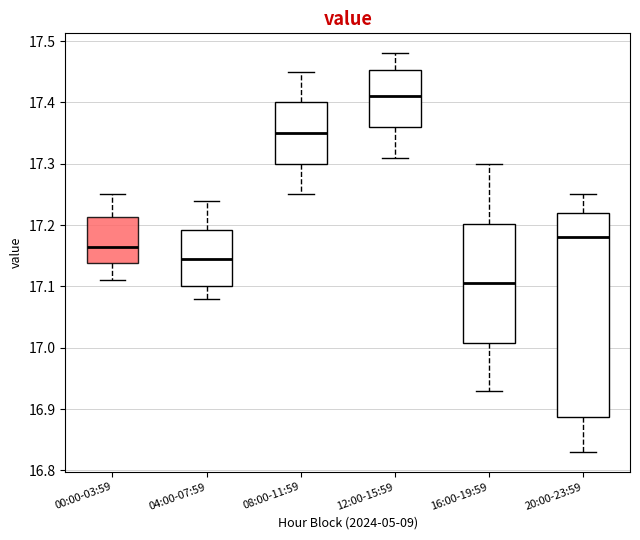

Reading left to right, transcribe this box plot: for each box, give where its median line is, the range the box spans, and where its two whiskers end, as read against the y-axis. The values are not printed on the chart, so give them approximately, as read against the axis.

00:00-03:59: median 17.17, box 17.14 to 17.21, whiskers 17.11 to 17.25
04:00-07:59: median 17.15, box 17.10 to 17.19, whiskers 17.08 to 17.24
08:00-11:59: median 17.35, box 17.30 to 17.40, whiskers 17.25 to 17.45
12:00-15:59: median 17.41, box 17.36 to 17.45, whiskers 17.31 to 17.48
16:00-19:59: median 17.11, box 17.01 to 17.20, whiskers 16.93 to 17.30
20:00-23:59: median 17.18, box 16.89 to 17.22, whiskers 16.83 to 17.25